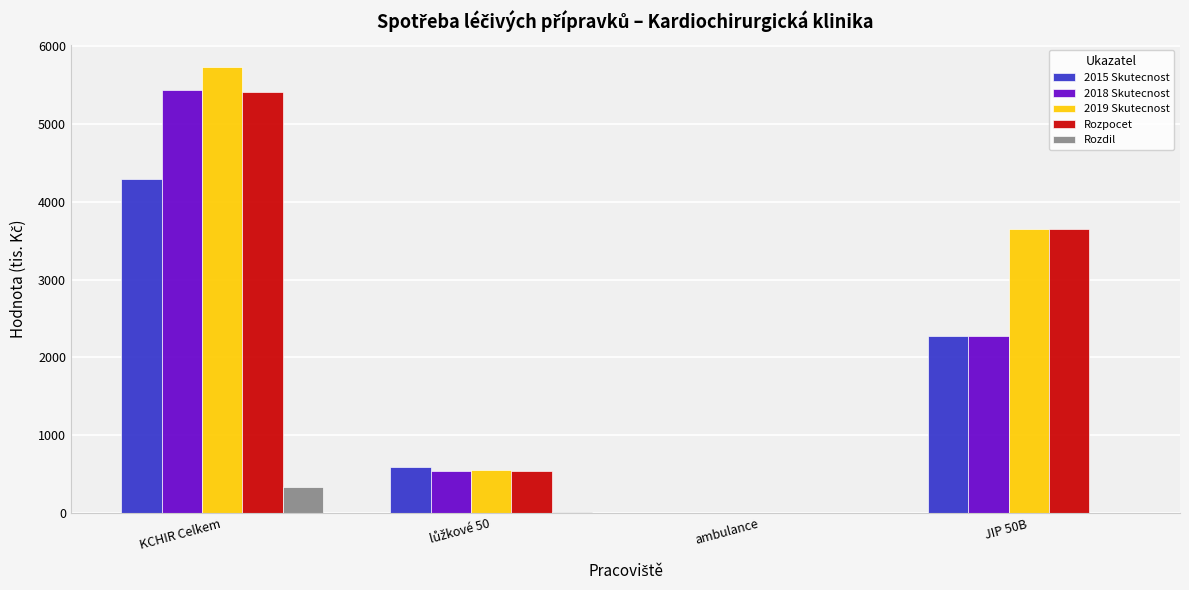

What is the greatest value displayed?

5736.1